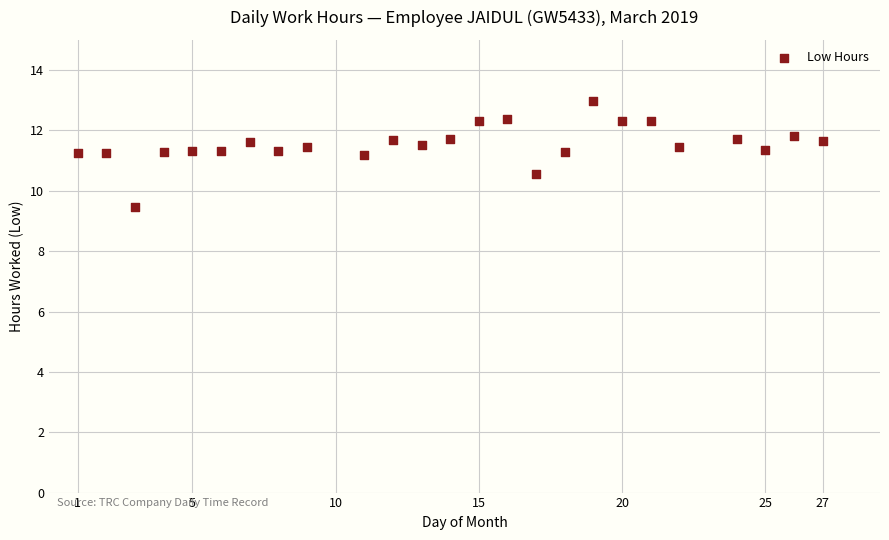

What is the range of X values (max minus min)?

26.0